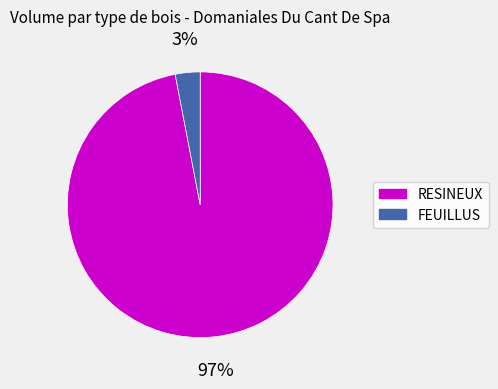

Does any single category account for the majority?

Yes